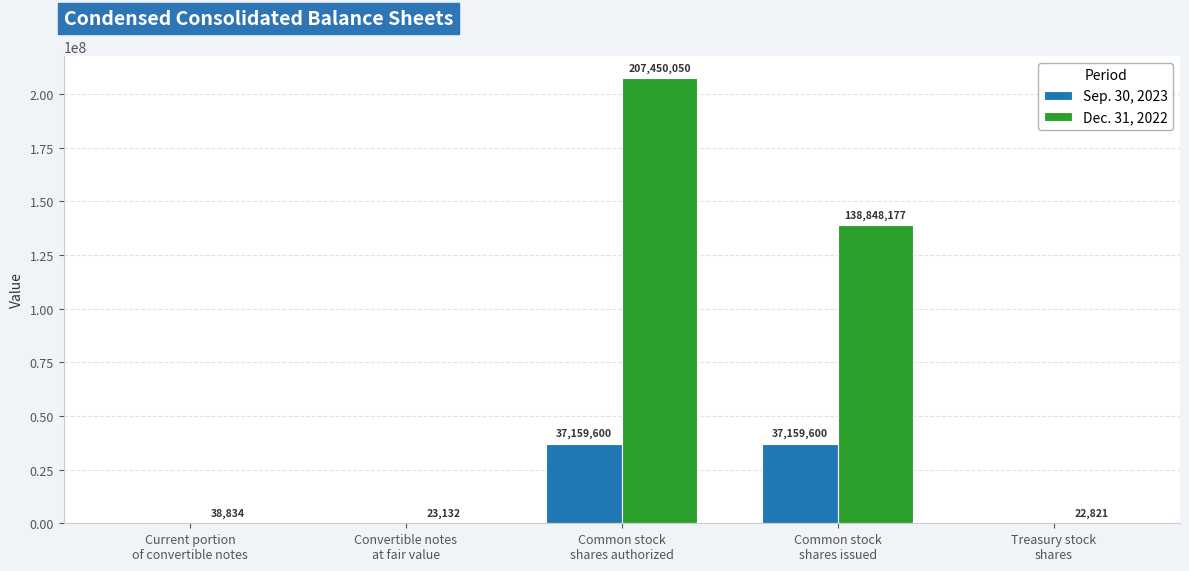

Is it true that Dec. 31, 2022 equals 226958269 at Common stock
shares issued?

False